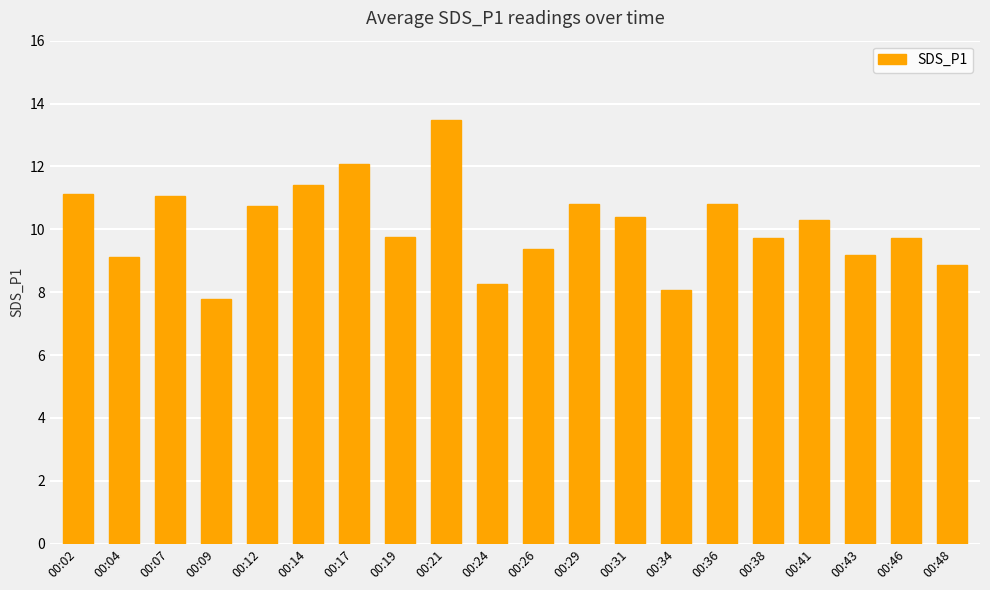

What is the ratio of the value at 00:14 to the value at 00:21?

0.8